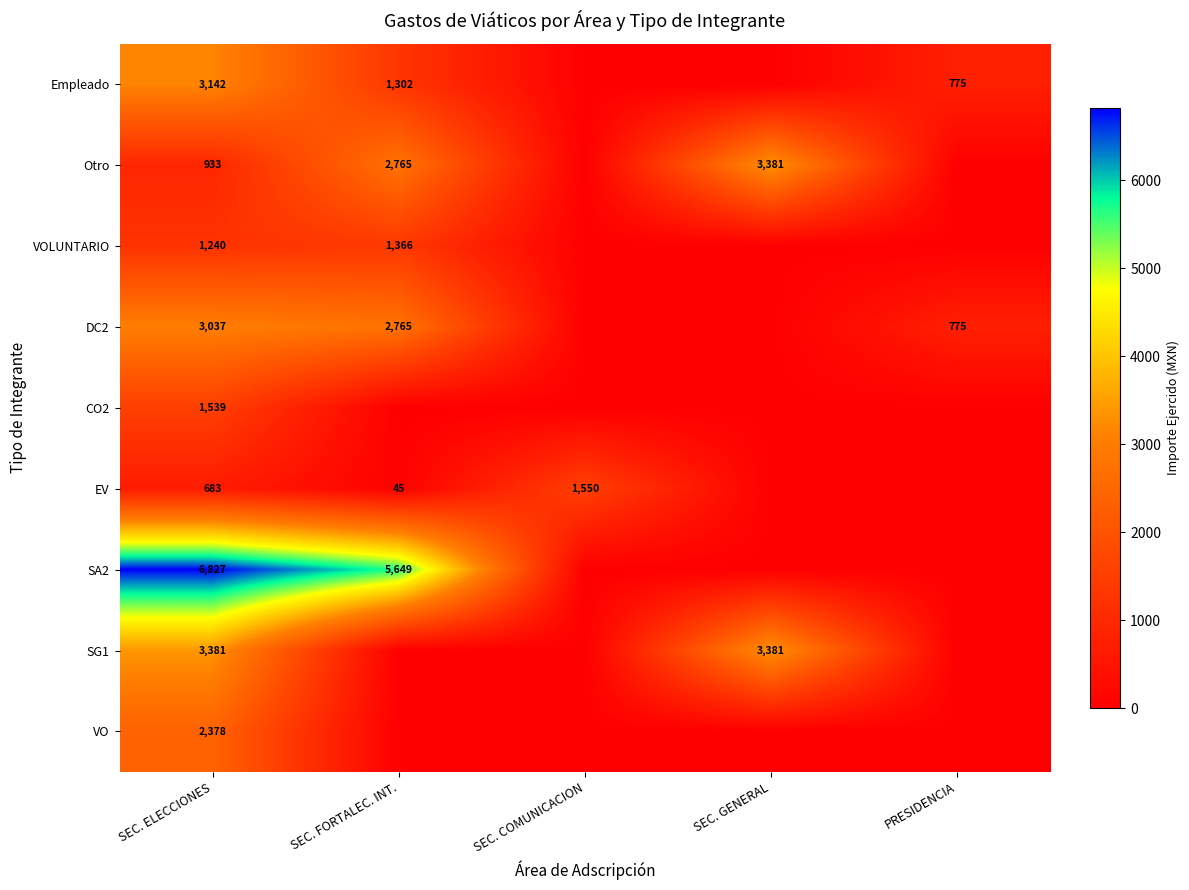

Is the value of Empleado at PRESIDENCIA greater than the value of VOLUNTARIO at SEC. FORTALEC. INT.?

No